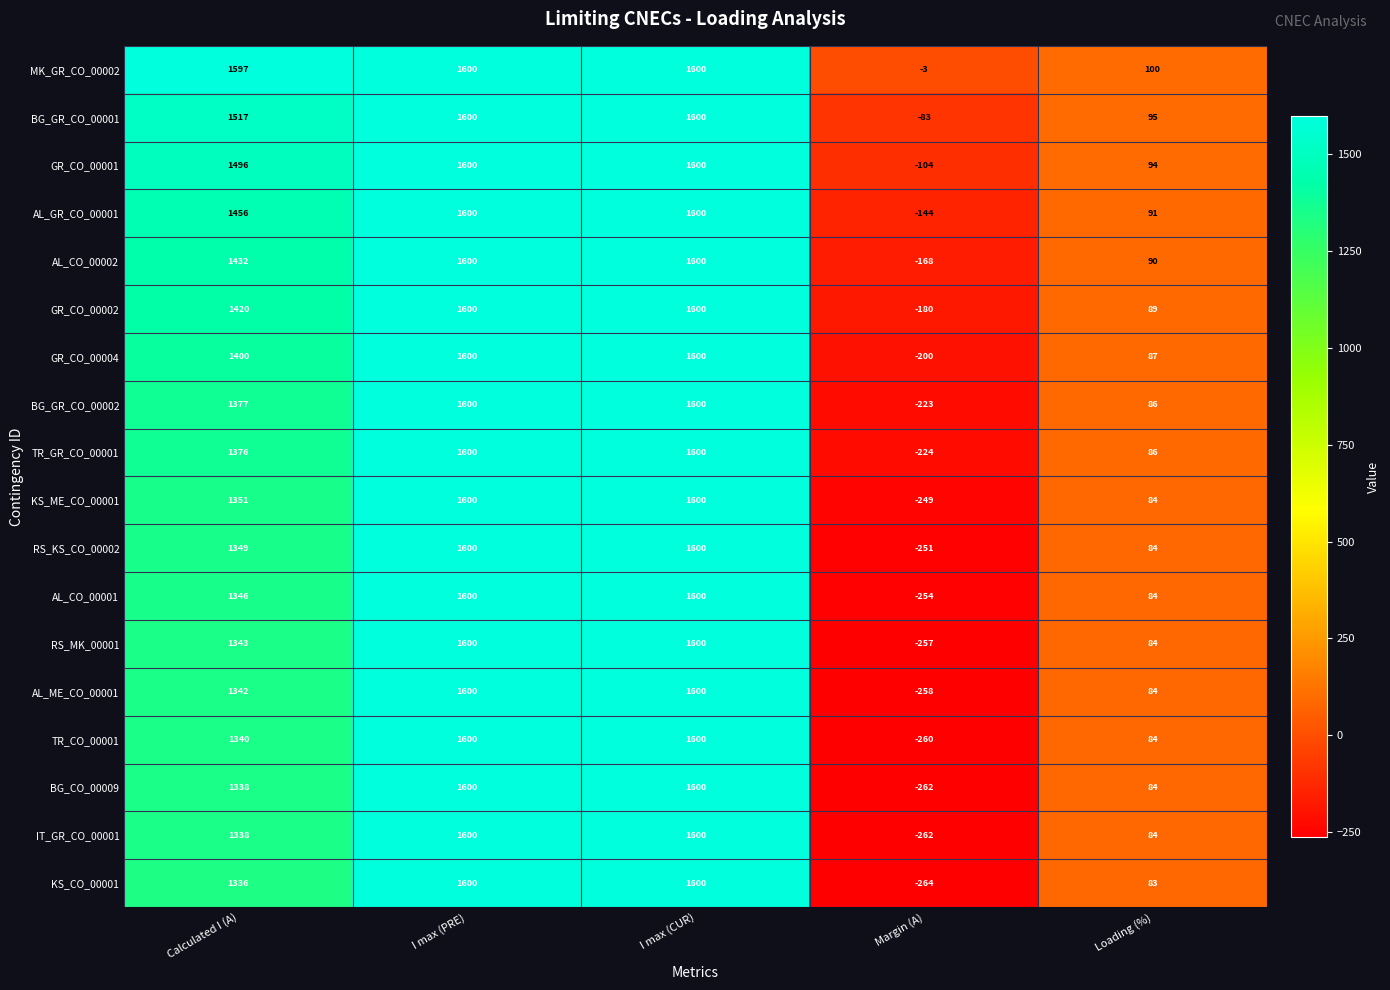

What is the difference between the KS_ME_CO_00001 values at I max (PRE) and Calculated I (A)?

249